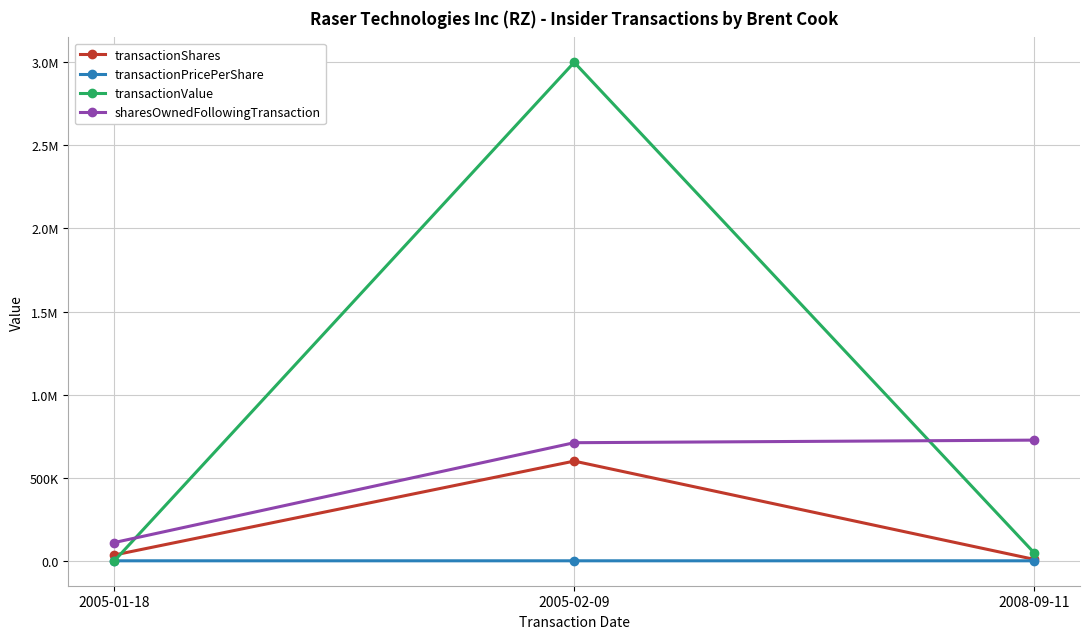

What are all the series names shown in the legend?

transactionShares, transactionPricePerShare, transactionValue, sharesOwnedFollowingTransaction